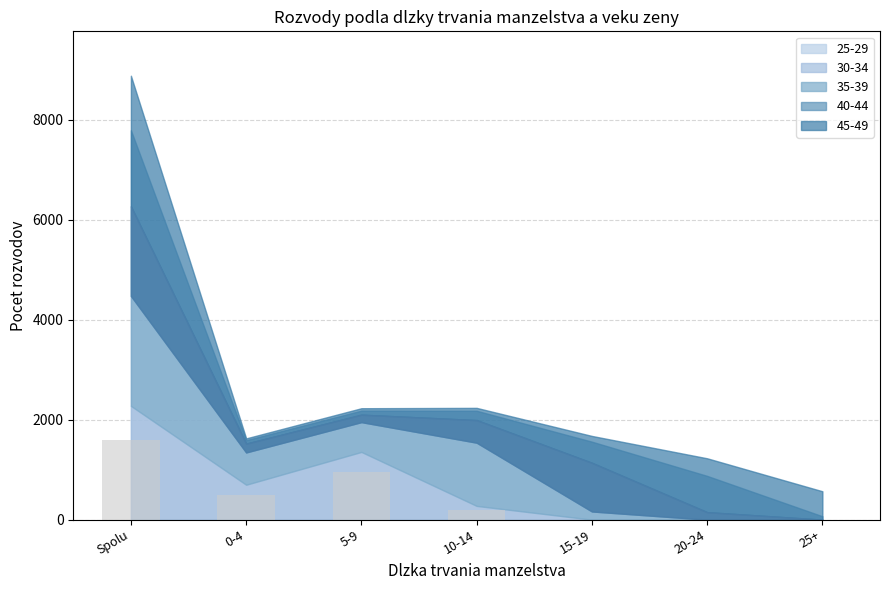

What is the change in value from 0-4 to 15-19?

-490.2